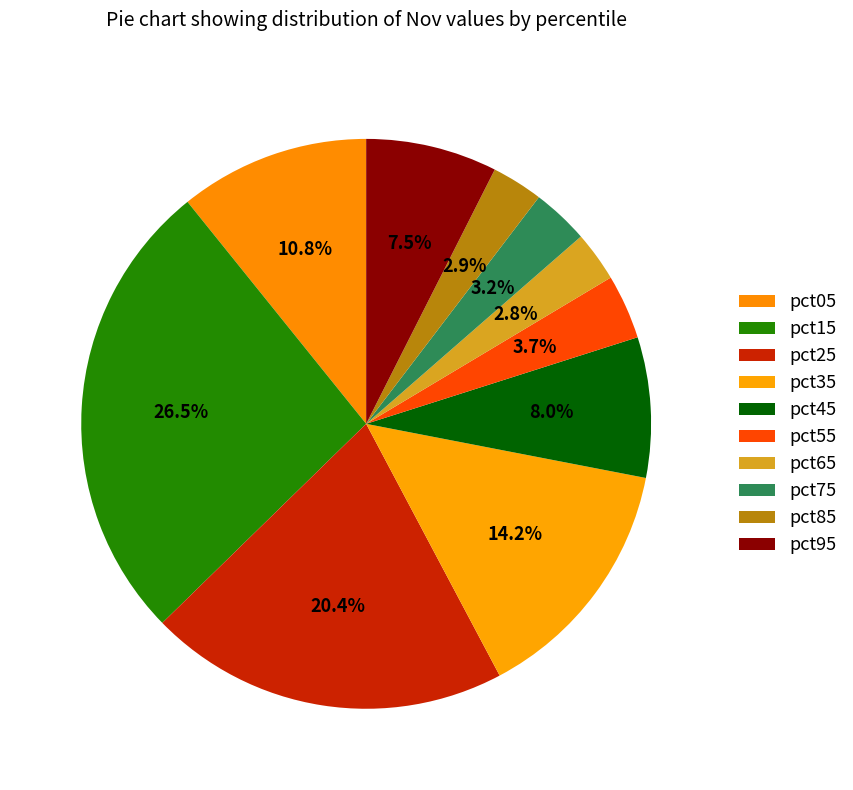

Count the number of slices in the pie.

10